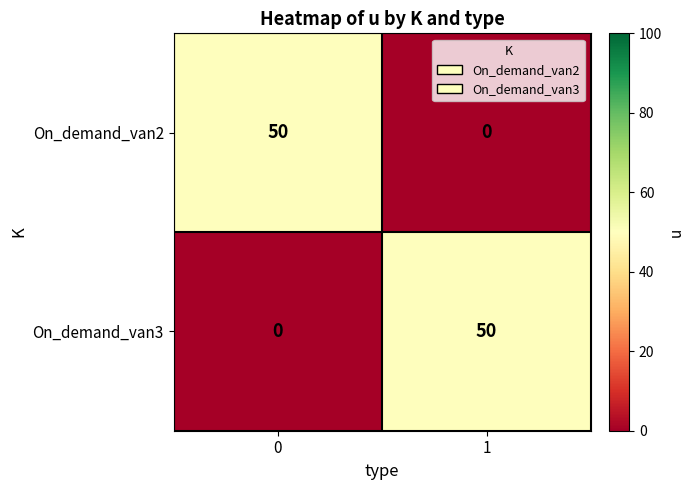

Read the On_demand_van3 value at 1, to the nearest 5.

50